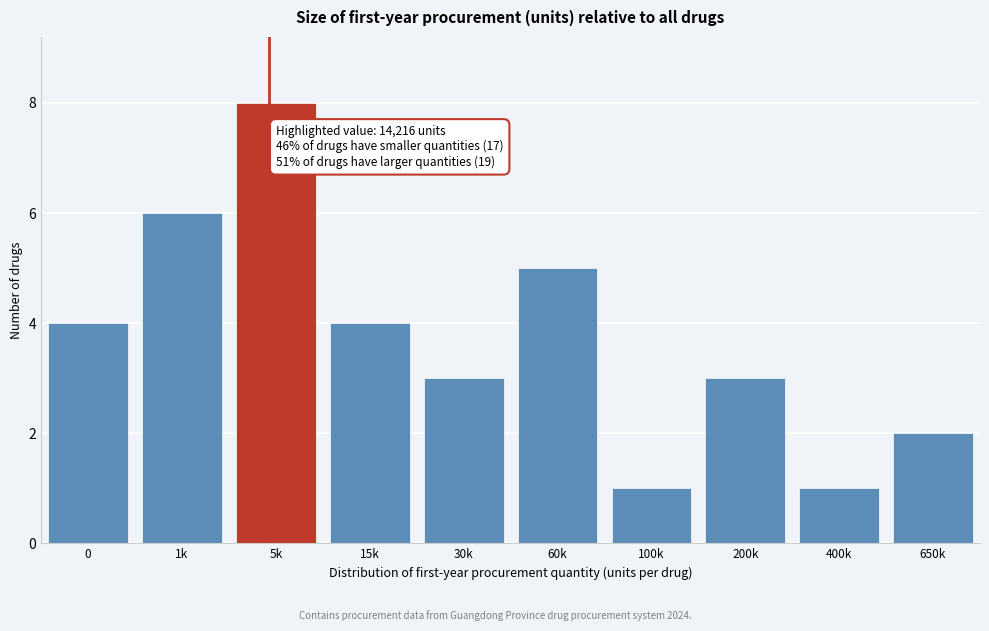

Reading right to left, list all the values displayed in this chart.

2	1	3	1	5	3	4	8	6	4